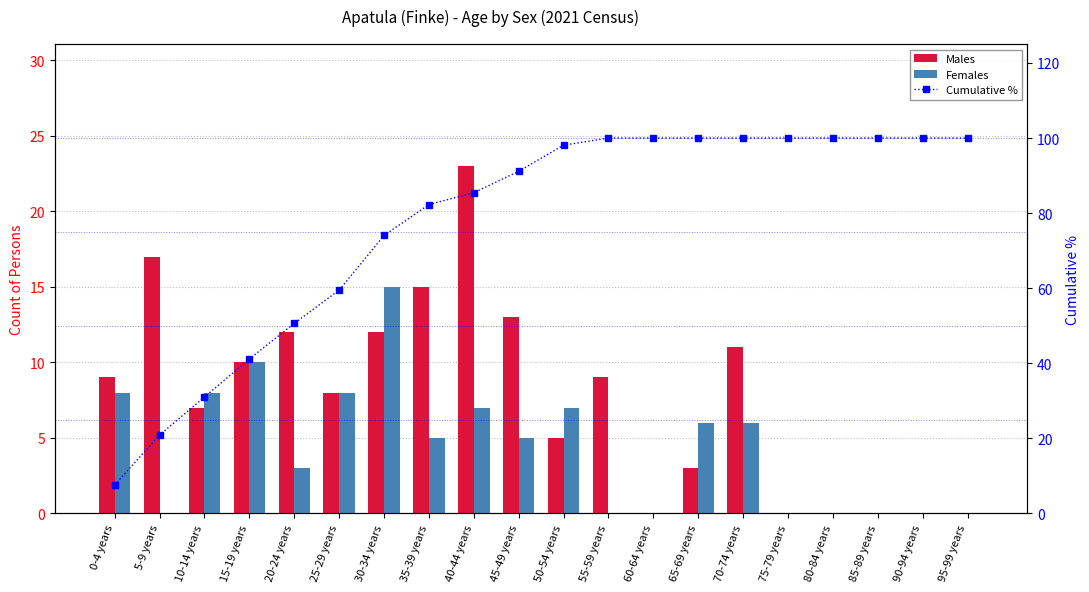

What is the spread (max minus min) of values at 60-64 years?

100.0